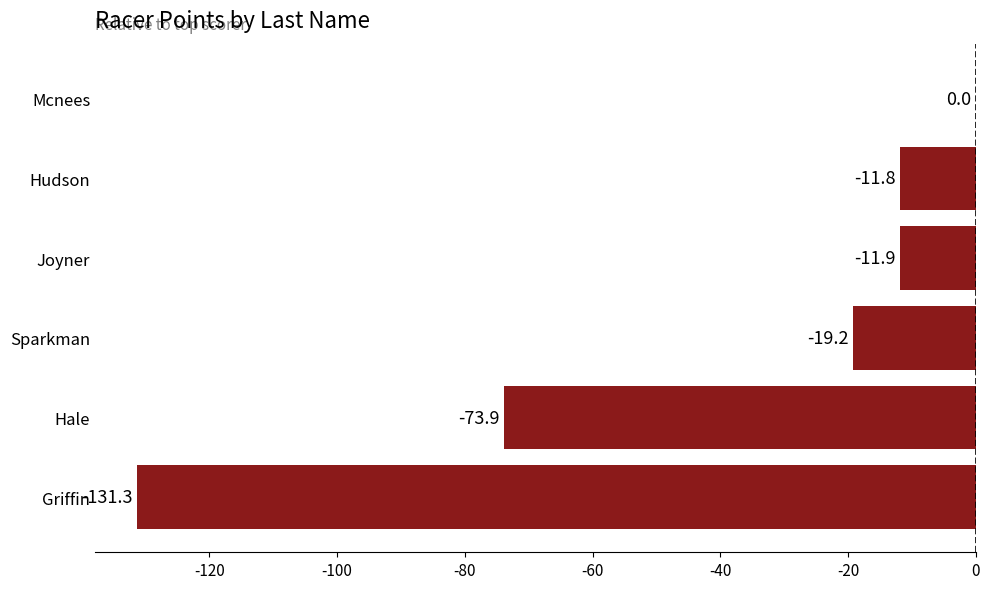

How many data points are above -11?

1